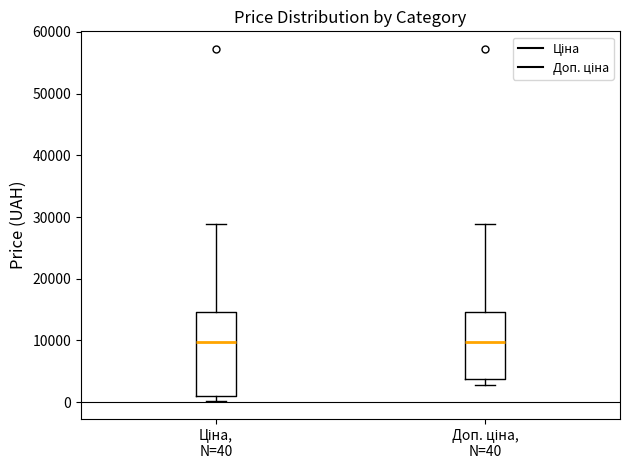

Which box is the tallest, from its lower edge to its upper edge?

Ціна, N=40